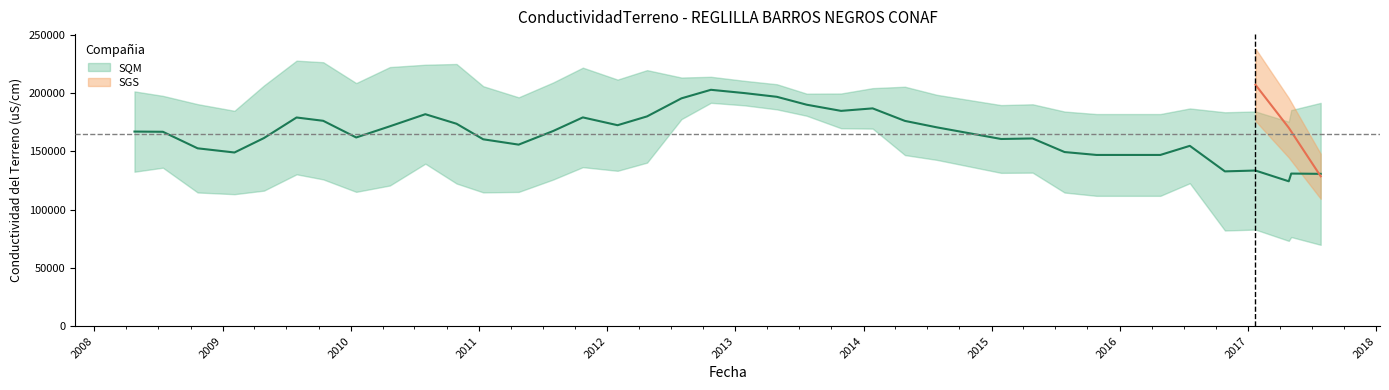

Does the chart display data point markers on the line(s)?

No